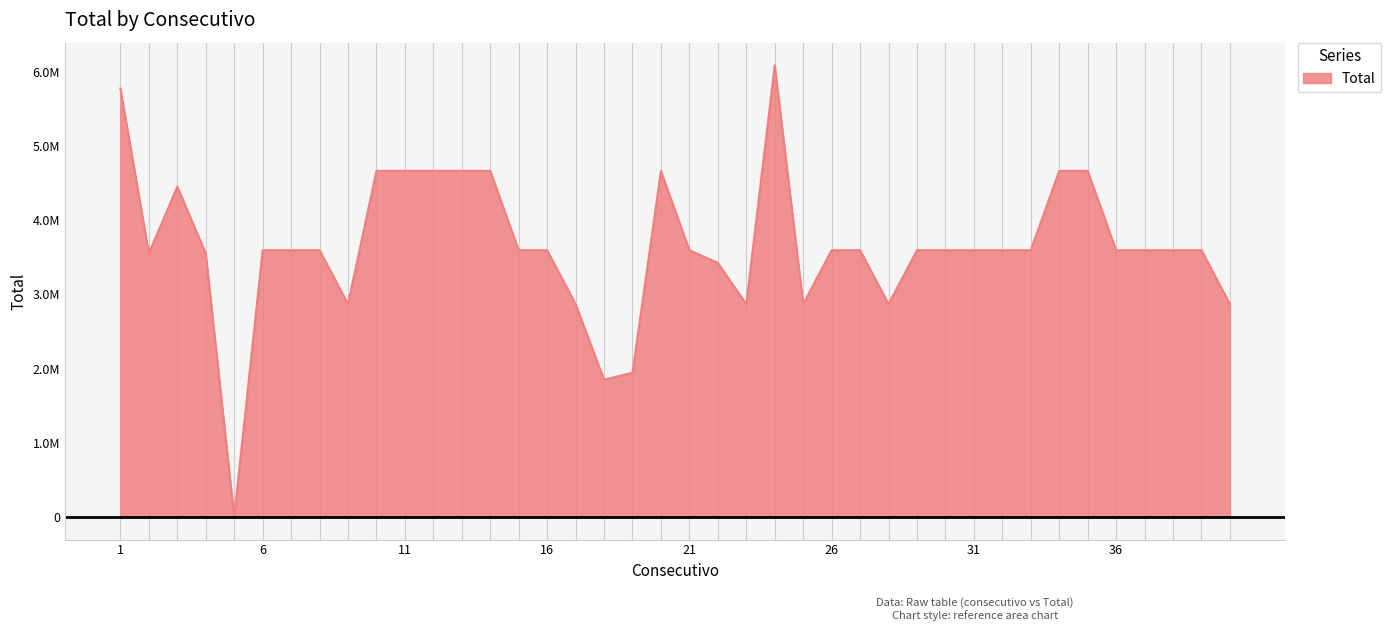

Is this an area chart (filled region under the line)?

Yes